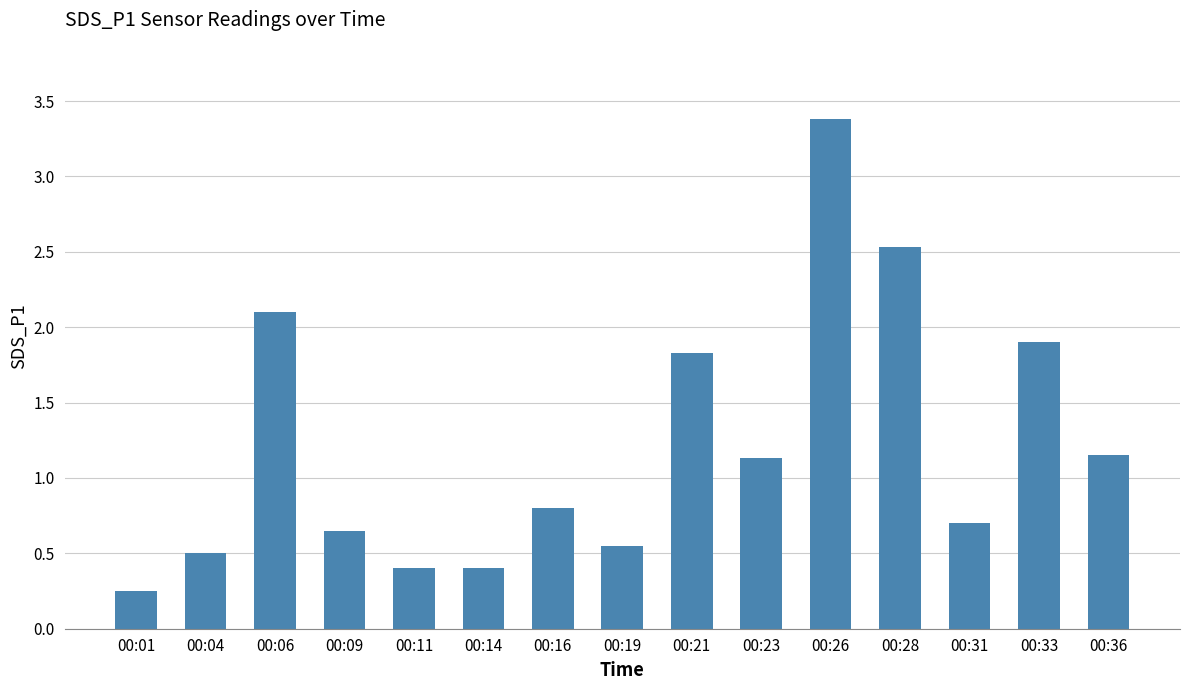

What is the sum of the values at 00:31 and 00:16?

1.5